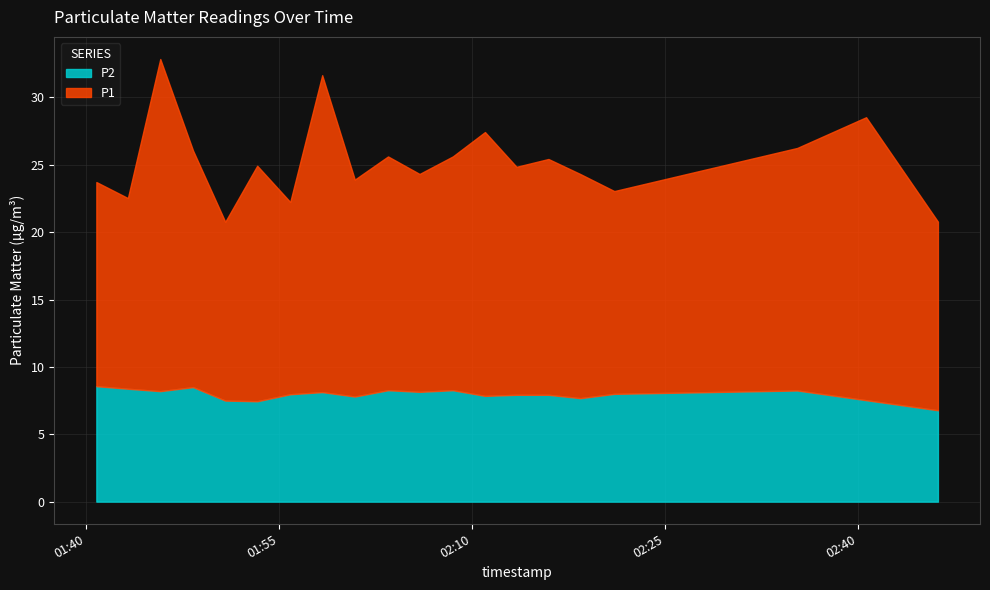

True or false: P2 and P1 cross at least once.

False